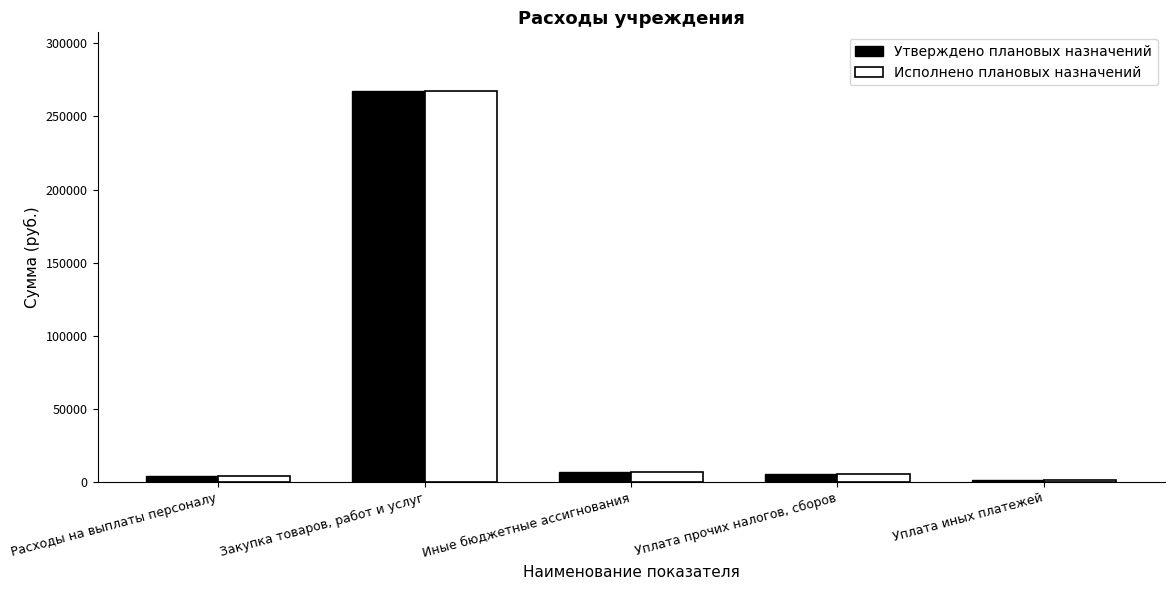

What is the average value of the Утверждено плановых назначений series?

56928.3